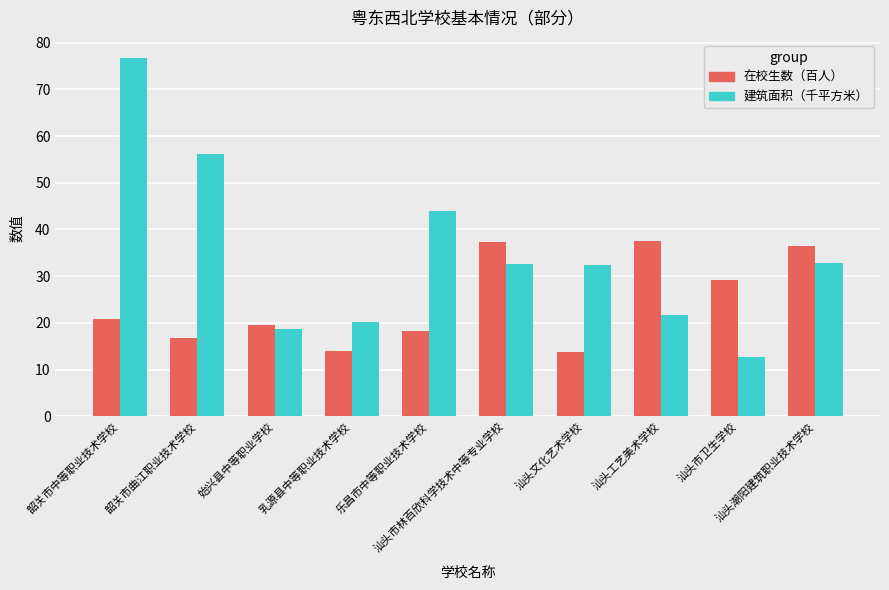

What is the value of the 建筑面积（千平方米） bar at the 6th from the left?

32.6